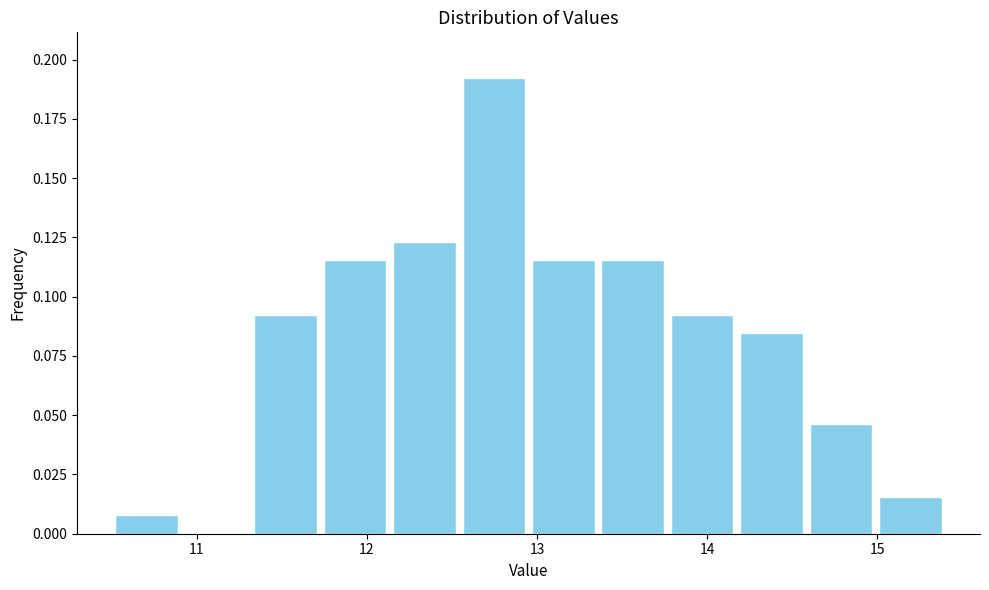

Which range on the x-axis has the tallest bar?

12.5 to 13.0